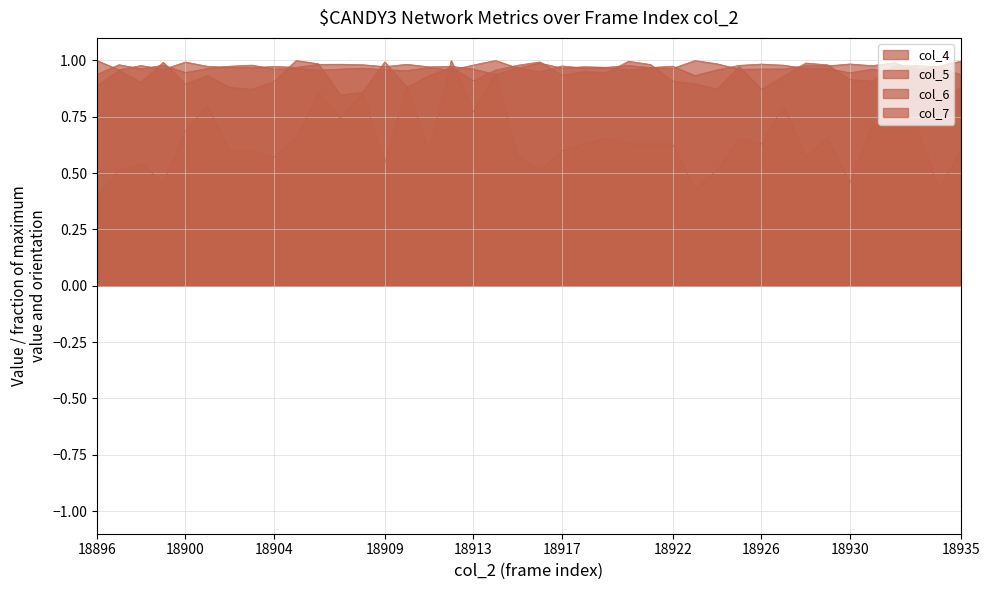

Reading left to right, what are all the values shown in this chart?

col_4: 18896=1.0	18897=1.0	18898=1.0	18899=1.0	18900=1.0	18901=1.0	18902=1.0	18903=1.0	18904=1.0	18905=1.0	18906=1.0	18907=1.0	18908=1.0	18909=1.0	18910=1.0	18911=1.0	18912=1.0	18913=1.0	18914=0.9	18915=1.0	18916=0.9	18917=1.0	18918=1.0	18919=1.0	18920=1.0	18921=1.0	18922=1.0	18923=1.0	18924=1.0	18925=1.0	18926=1.0	18927=1.0	18928=1.0	18929=1.0	18930=1.0	18931=1.0	18932=1.0	18933=1.0	18934=1.0	18935=1.0
col_5: 18896=0.9	18897=1.0	18898=1.0	18899=1.0	18900=0.9	18901=1.0	18902=1.0	18903=1.0	18904=1.0	18905=1.0	18906=1.0	18907=1.0	18908=1.0	18909=1.0	18910=1.0	18911=1.0	18912=1.0	18913=1.0	18914=1.0	18915=1.0	18916=1.0	18917=1.0	18918=1.0	18919=1.0	18920=1.0	18921=1.0	18922=1.0	18923=0.9	18924=1.0	18925=1.0	18926=1.0	18927=1.0	18928=1.0	18929=1.0	18930=0.9	18931=1.0	18932=0.9	18933=1.0	18934=1.0	18935=0.9
col_6: 18896=0.9	18897=1.0	18898=0.9	18899=1.0	18900=0.9	18901=0.9	18902=0.9	18903=0.9	18904=0.9	18905=1.0	18906=1.0	18907=0.8	18908=0.9	18909=1.0	18910=0.9	18911=0.9	18912=1.0	18913=0.9	18914=1.0	18915=1.0	18916=1.0	18917=0.9	18918=1.0	18919=0.9	18920=1.0	18921=1.0	18922=0.9	18923=0.9	18924=0.9	18925=1.0	18926=0.9	18927=0.9	18928=1.0	18929=1.0	18930=0.9	18931=0.9	18932=1.0	18933=1.0	18934=0.8	18935=0.9
col_7: 18896=0.4	18897=0.5	18898=0.5	18899=0.5	18900=0.7	18901=0.8	18902=0.6	18903=0.6	18904=0.6	18905=0.7	18906=0.9	18907=0.7	18908=0.9	18909=0.5	18910=0.9	18911=0.6	18912=1.0	18913=0.8	18914=0.9	18915=0.6	18916=0.5	18917=0.6	18918=0.6	18919=0.7	18920=0.6	18921=0.6	18922=0.6	18923=0.4	18924=0.5	18925=0.7	18926=0.6	18927=0.8	18928=0.6	18929=0.7	18930=0.5	18931=0.7	18932=0.7	18933=0.7	18934=0.4	18935=0.6